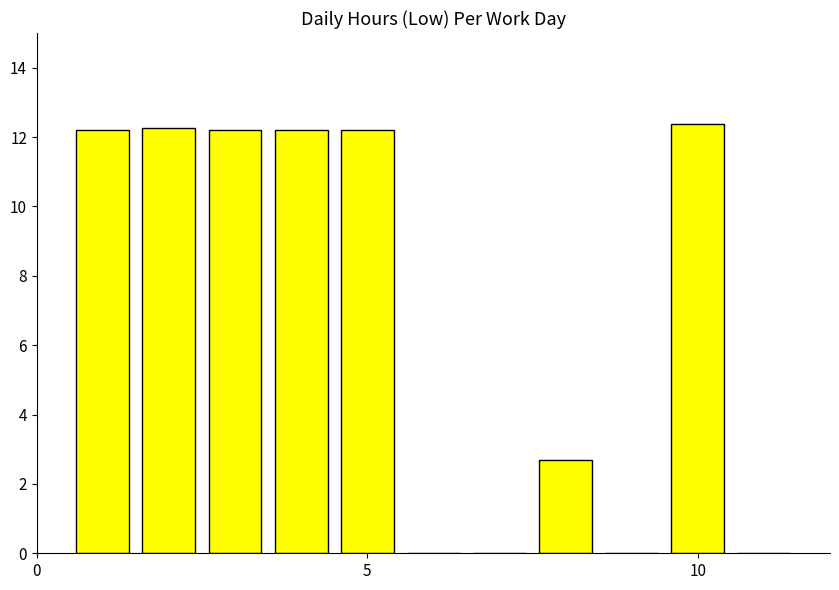

What is the sum of all values?

76.2